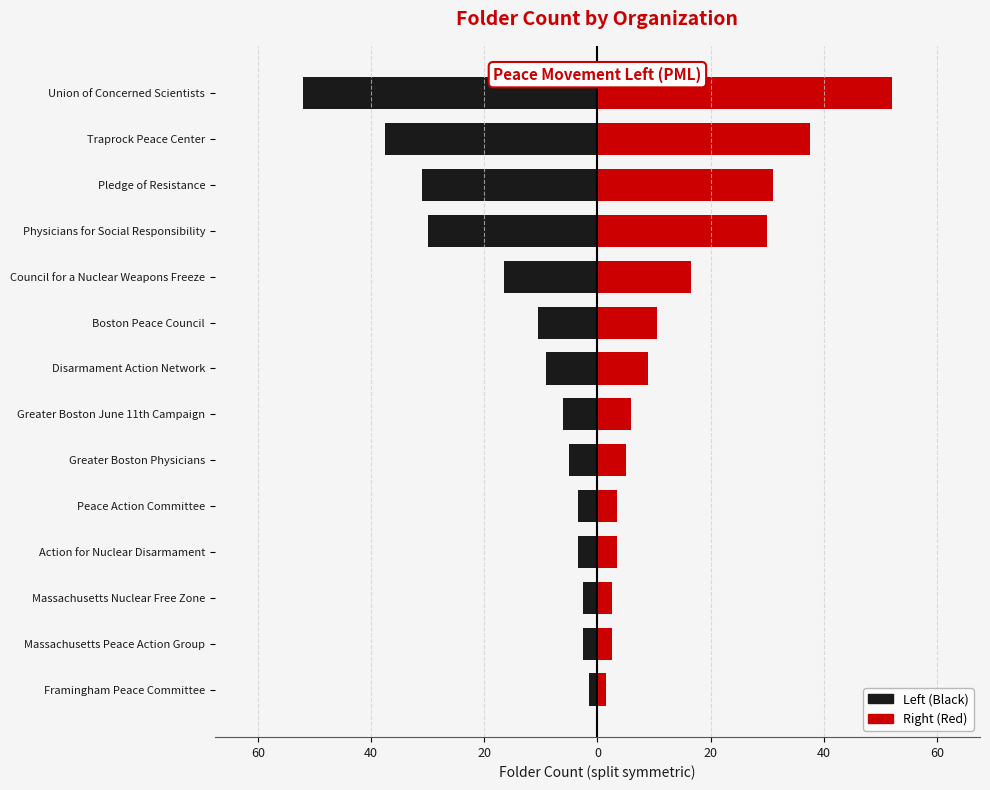

Between Action for Nuclear Disarmament and Framingham Peace Committee, which series saw the biggest shift?

Left (Black)